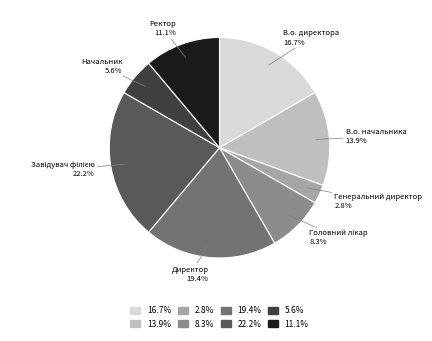

Is there any slice that represents more than half of the pie?

No